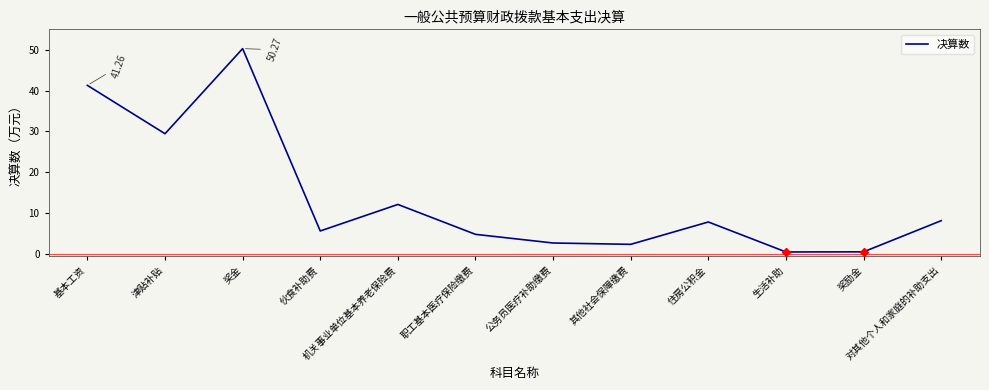

What is the maximum value shown in the chart?

50.3